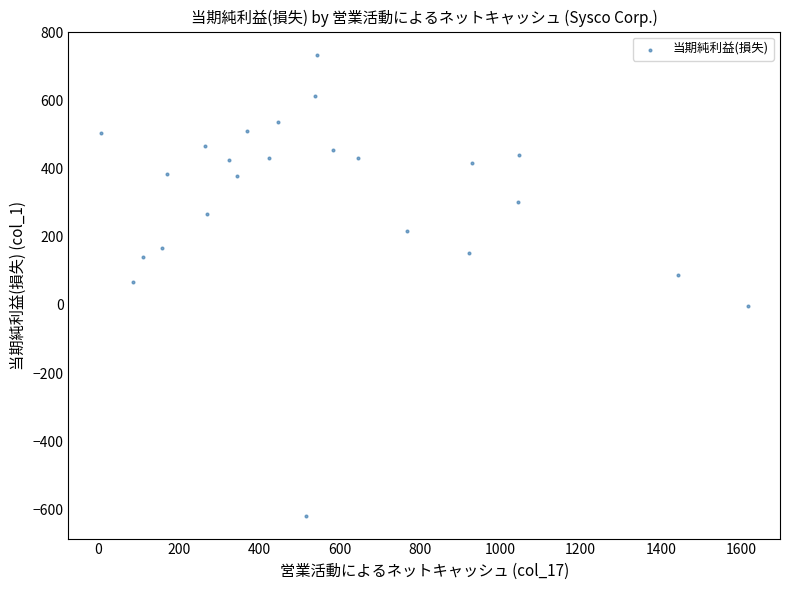

What is the range of Y values (max minus min)?

1352